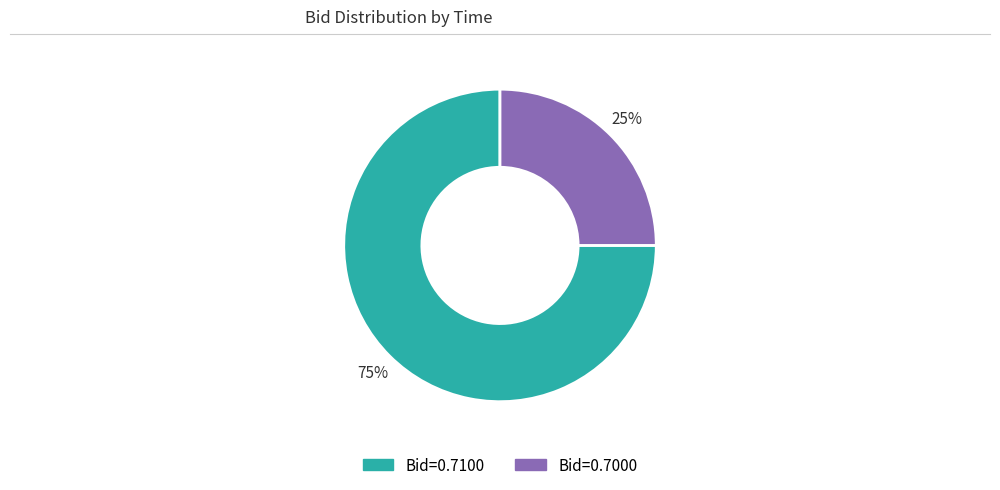

How many slices are in this pie chart?

2